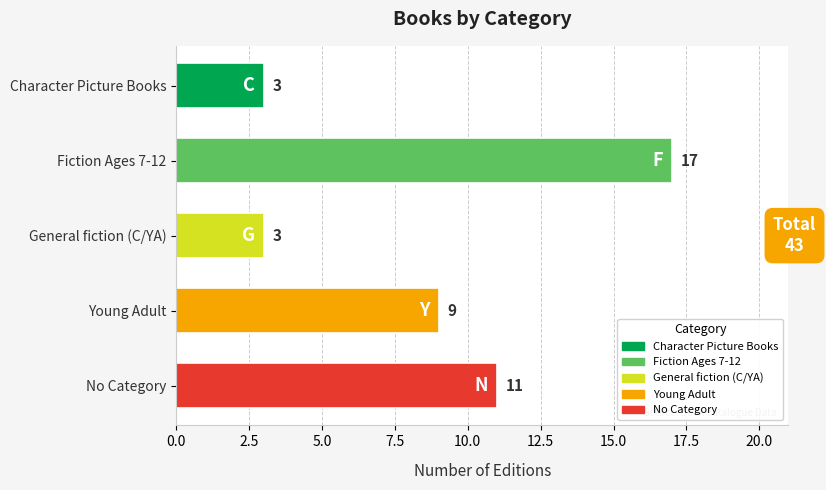

Reading top to bottom, transcribe all the data shown in this chart.

Character Picture Books=3	Fiction Ages 7-12=17	General fiction (C/YA)=3	Young Adult=9	No Category=11